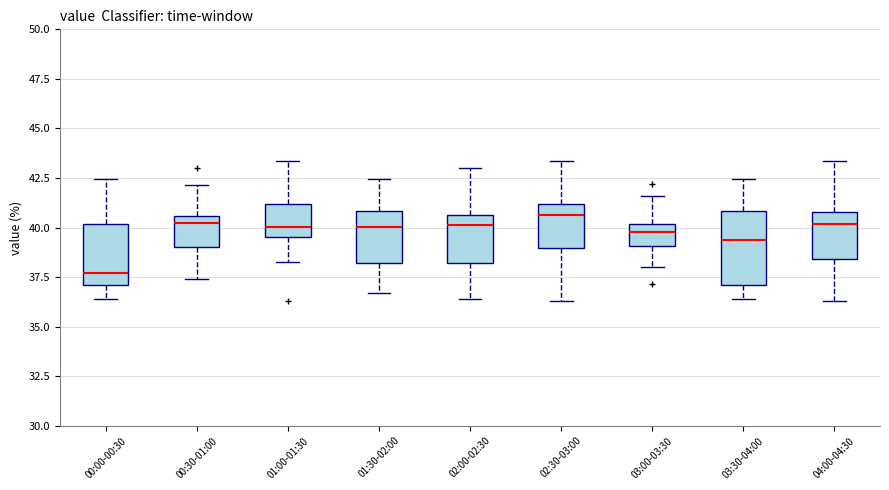

Reading left to right, read every box against the y-axis: the position of its median line, the range the box covers, and the ends of its whiskers. The values are not printed on the chart, so give them approximately, as read against the axis.

00:00-00:30: median 37.5, box 37.0 to 40.0, whiskers 36.5 to 42.5
00:30-01:00: median 40.0, box 39.0 to 40.5, whiskers 37.5 to 42.0
01:00-01:30: median 40.0, box 39.5 to 41.0, whiskers 38.5 to 43.5
01:30-02:00: median 40.0, box 38.0 to 41.0, whiskers 36.5 to 42.5
02:00-02:30: median 40.0, box 38.0 to 40.5, whiskers 36.5 to 43.0
02:30-03:00: median 40.5, box 39.0 to 41.0, whiskers 36.5 to 43.5
03:00-03:30: median 40.0 (inside the box), box 39.0 to 40.0, whiskers 38.0 to 41.5
03:30-04:00: median 39.5, box 37.0 to 41.0, whiskers 36.5 to 42.5
04:00-04:30: median 40.0, box 38.5 to 41.0, whiskers 36.5 to 43.5